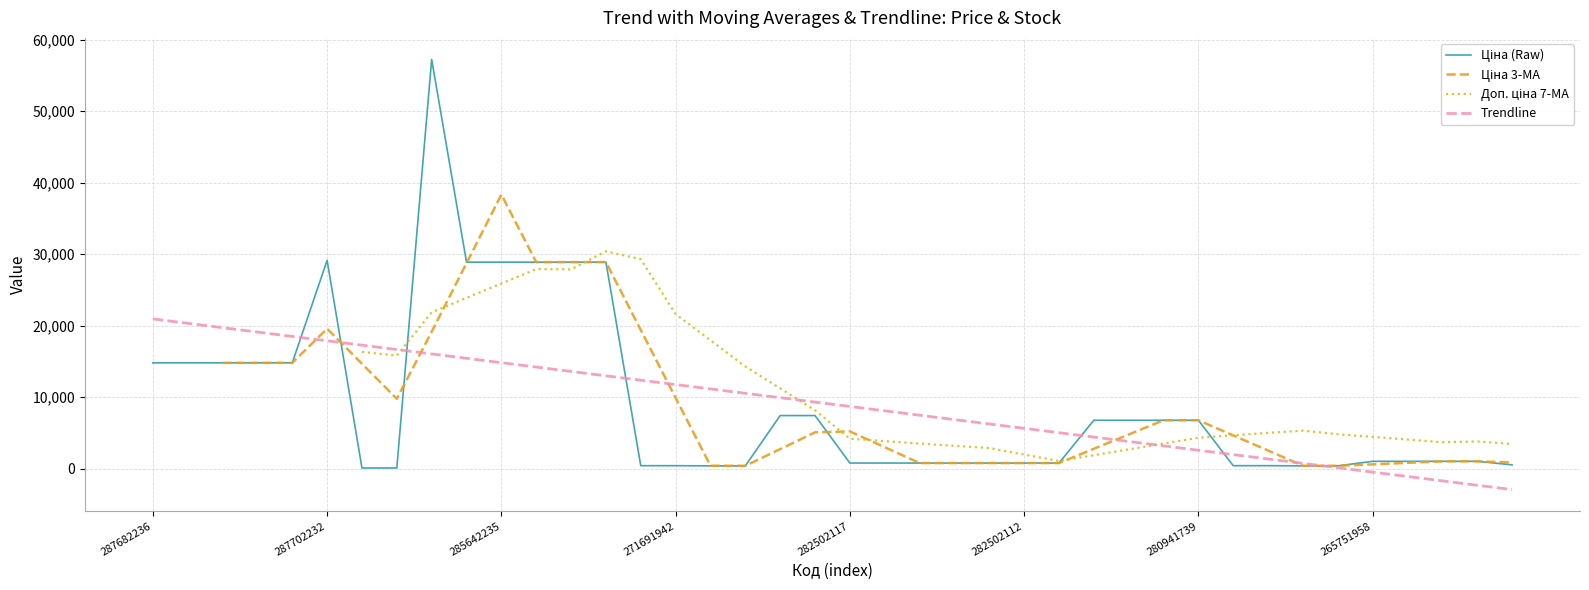

How many interior local peaks does the Ціна (Raw) series have?

2